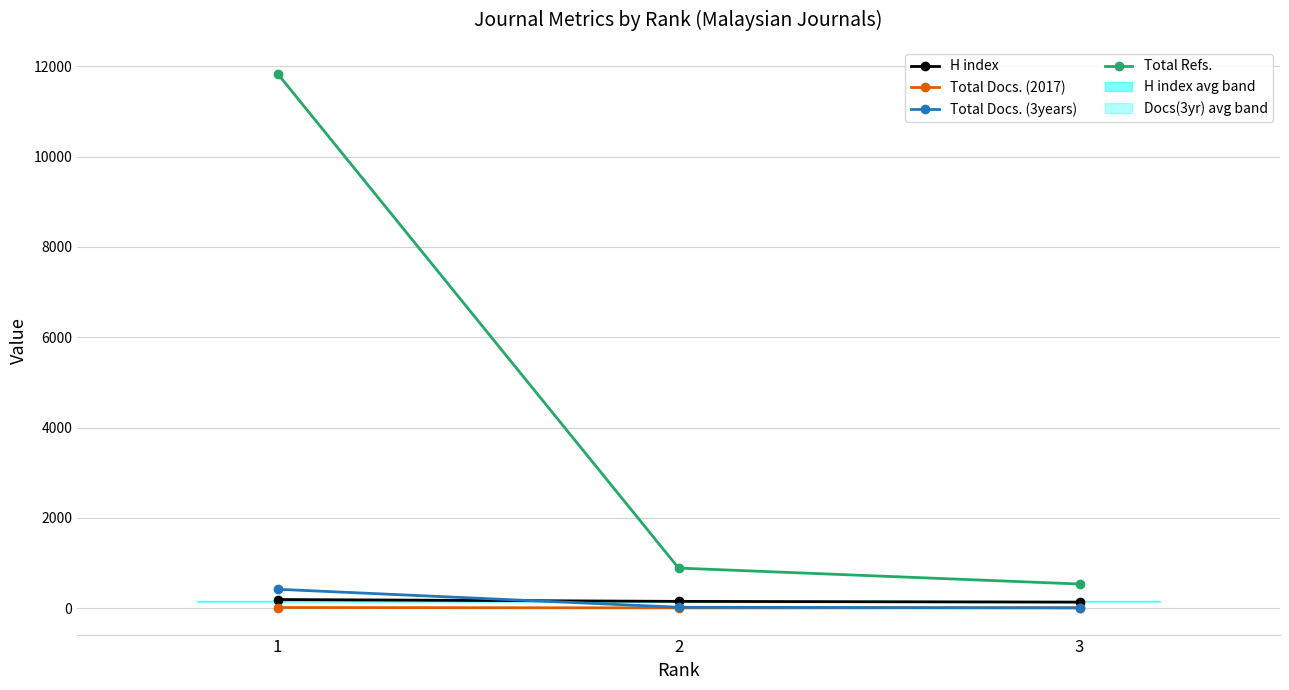

What is the spread (max minus min) of values at 3?

527